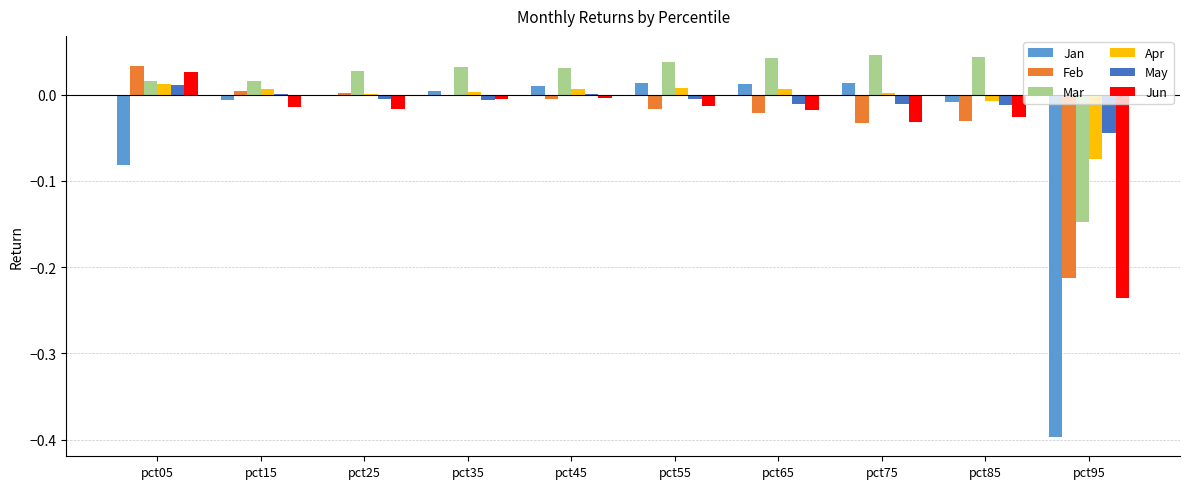

How many values in Mar are above zero?

9